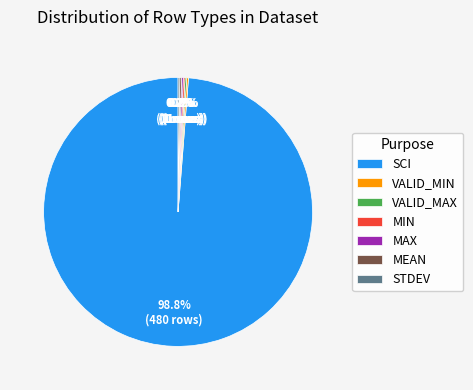

Does any single category account for the majority?

Yes